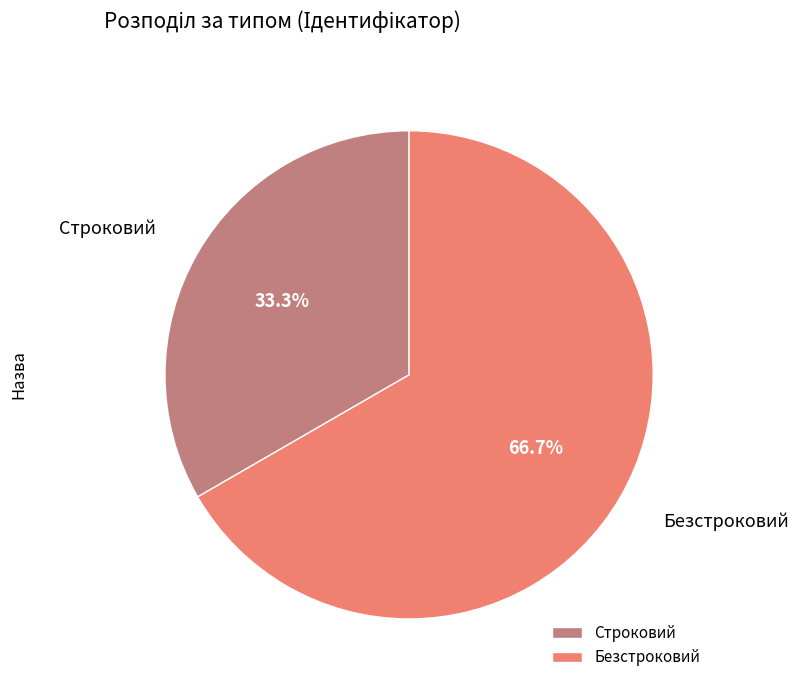

What percentage is the Строковий slice, to the nearest percent?

33%